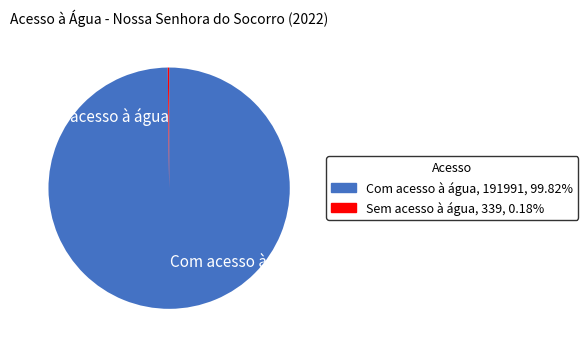

Does Com acesso à água represent more than half of the total?

Yes